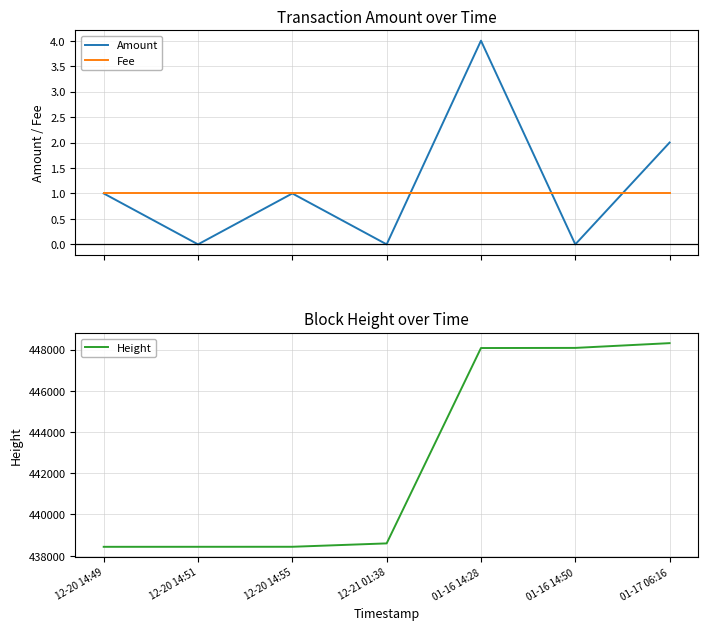

How many data points in Amount are less than 1?

3